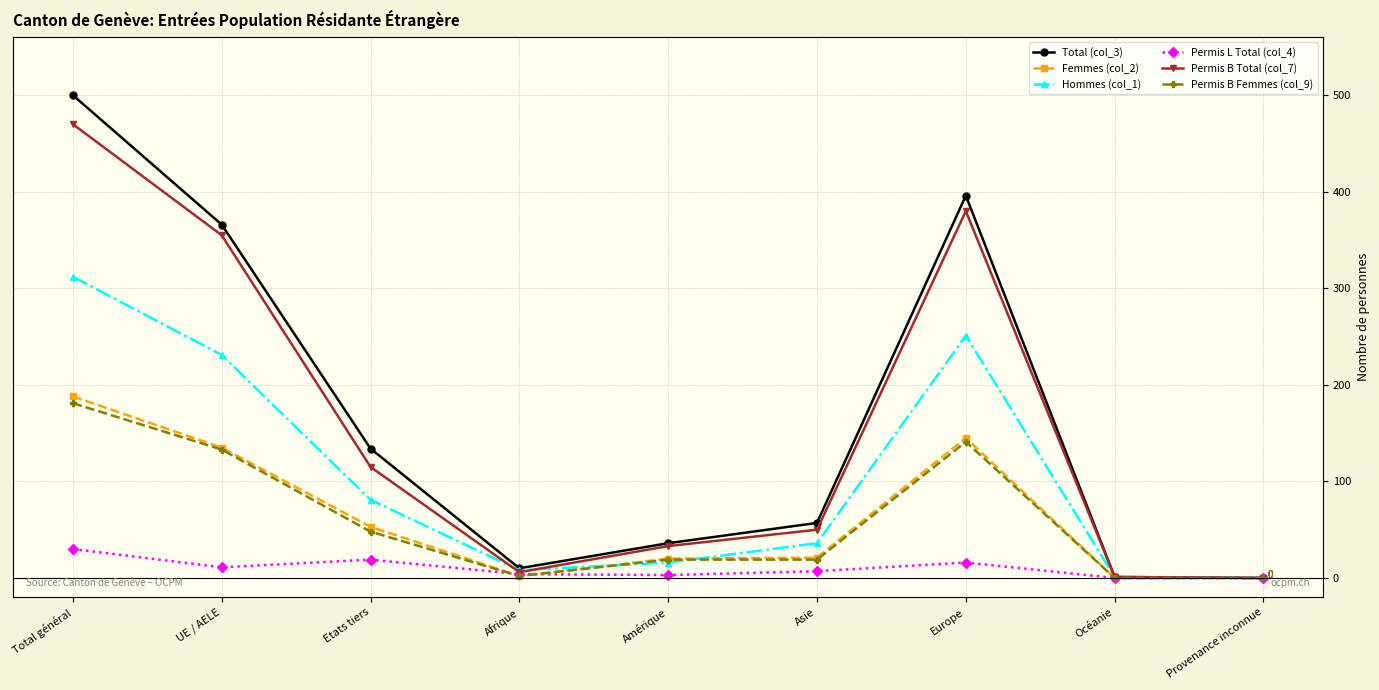

Which series has the widest spread of values?

Total (col_3)